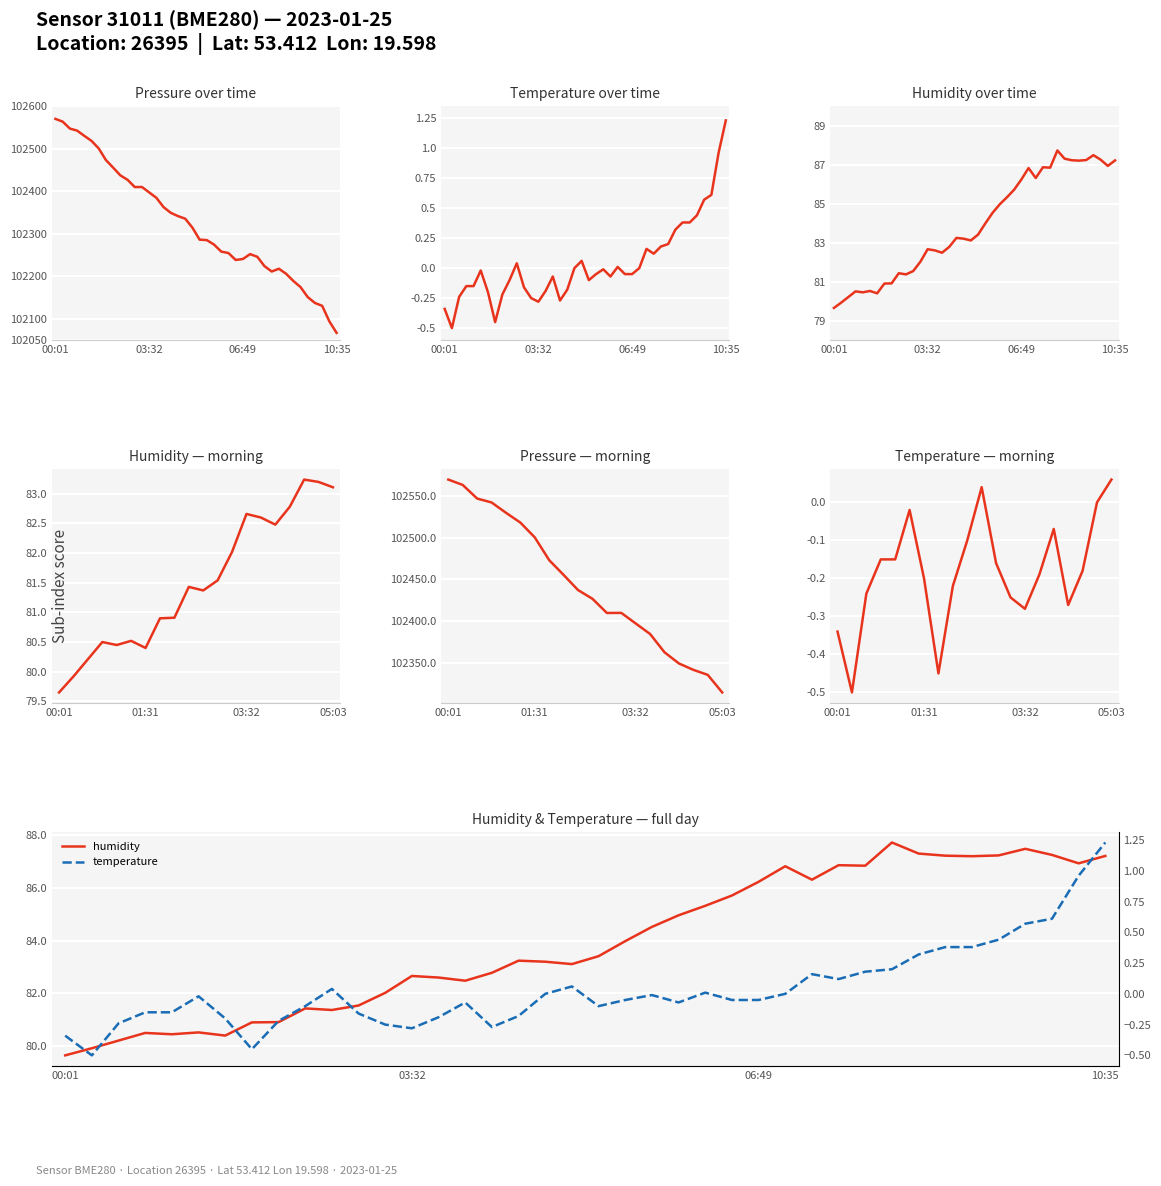

Reading right to left, list all the values displayed in this chart.

pressure: 10:35=102067.2	10:04=102094.1	09:34=102130.7	09:19=102137.3	09:04=102151.1	08:49=102174.6	08:34=102189.1	08:19=102205.9	08:04=102217.7	07:49=102211.2	07:34=102223.8	07:19=102245.8	07:04=102252.1	06:49=102240.6	06:34=102238.4	06:18=102254.6	06:03=102258.0	05:48=102274.4	05:33=102285.0	05:18=102286.1	05:03=102314.3	04:48=102335.3	04:33=102341.4	04:17=102349.0	04:02=102362.4	03:47=102384.4	03:32=102397.0	03:17=102409.7	03:02=102409.6	02:47=102426.6	02:32=102437.1	02:17=102455.3	02:02=102473.0	01:47=102500.3	01:31=102518.1	01:16=102529.9	01:01=102542.2	00:46=102547.0	00:16=102563.3	00:01=102569.7
temperature: 10:35=1.2	10:04=1.0	09:34=0.6	09:19=0.6	09:04=0.4	08:49=0.4	08:34=0.4	08:19=0.3	08:04=0.2	07:49=0.2	07:34=0.1	07:19=0.2	07:04=0.0	06:49=-0.1	06:34=-0.1	06:18=0.0	06:03=-0.1	05:48=-0.0	05:33=-0.1	05:18=-0.1	05:03=0.1	04:48=0.0	04:33=-0.2	04:17=-0.3	04:02=-0.1	03:47=-0.2	03:32=-0.3	03:17=-0.2	03:02=-0.2	02:47=0.0	02:32=-0.1	02:17=-0.2	02:02=-0.5	01:47=-0.2	01:31=-0.0	01:16=-0.1	01:01=-0.1	00:46=-0.2	00:16=-0.5	00:01=-0.3
humidity: 10:35=87.2	10:04=86.9	09:34=87.2	09:19=87.5	09:04=87.2	08:49=87.2	08:34=87.2	08:19=87.3	08:04=87.7	07:49=86.8	07:34=86.9	07:19=86.3	07:04=86.8	06:49=86.2	06:34=85.7	06:18=85.3	06:03=85.0	05:48=84.5	05:33=84.0	05:18=83.4	05:03=83.1	04:48=83.2	04:33=83.2	04:17=82.8	04:02=82.5	03:47=82.6	03:32=82.7	03:17=82.0	03:02=81.5	02:47=81.4	02:32=81.4	02:17=80.9	02:02=80.9	01:47=80.4	01:31=80.5	01:16=80.5	01:01=80.5	00:46=80.2	00:16=79.9	00:01=79.7